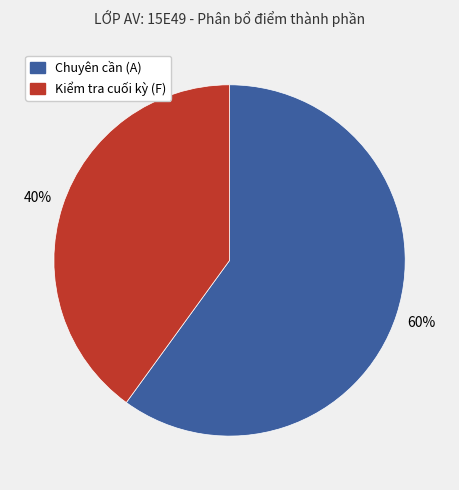

The Kiểm tra cuối kỳ (F) slice represents 40% of the pie. True or false?

True